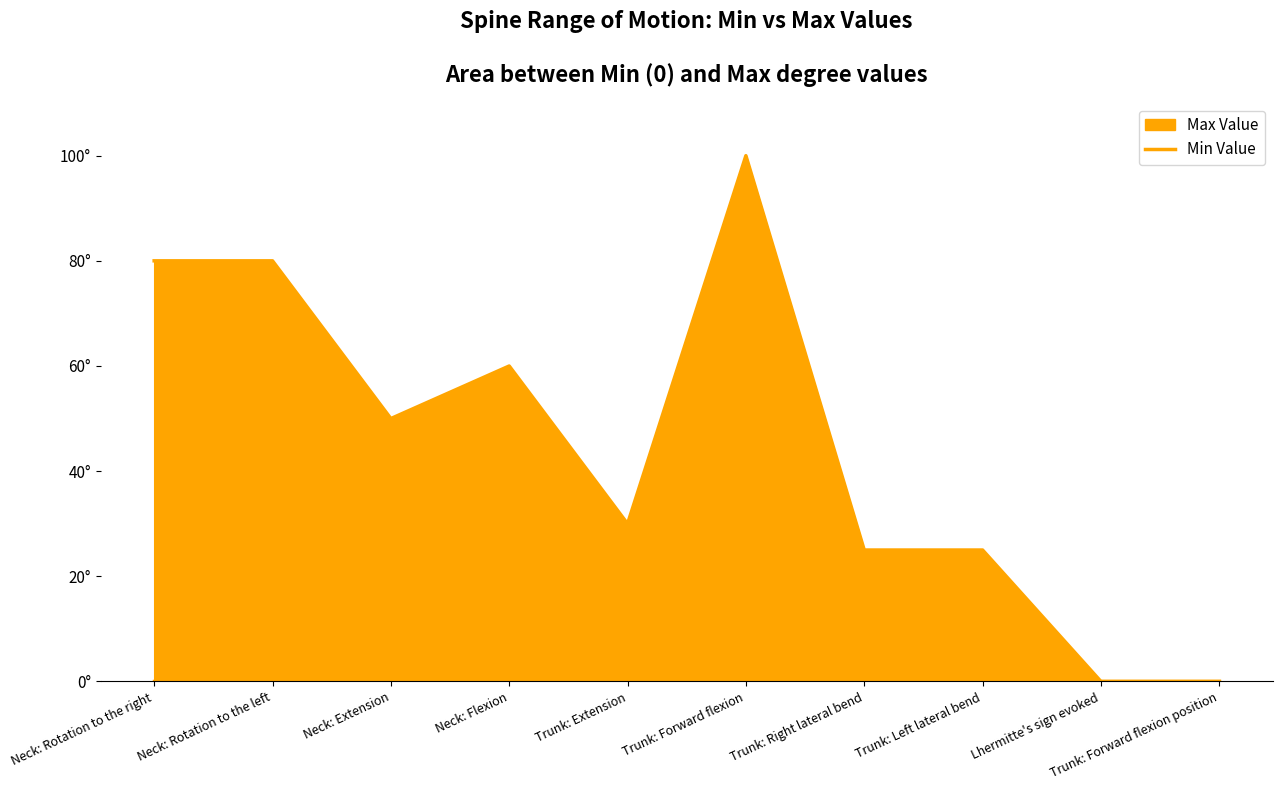

List the series in order of their peak value, highest first.

Max Value line, Min Value line